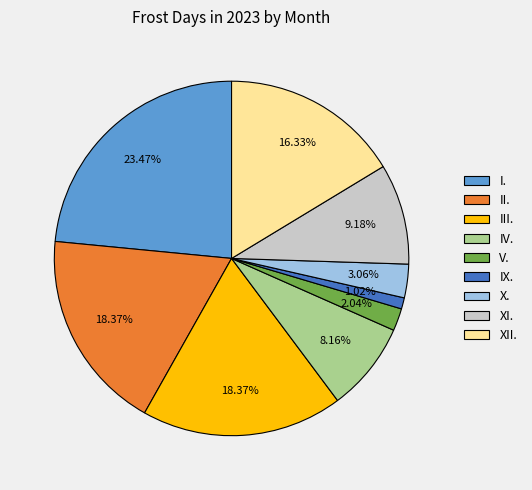

What percentage is the V. slice, to the nearest percent?

2%